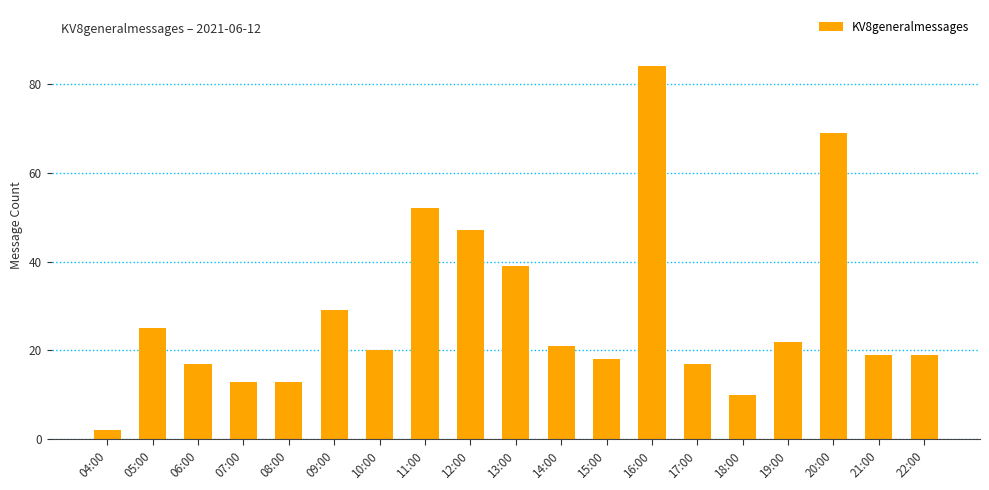

What is the difference between the second highest and second lowest values?

59